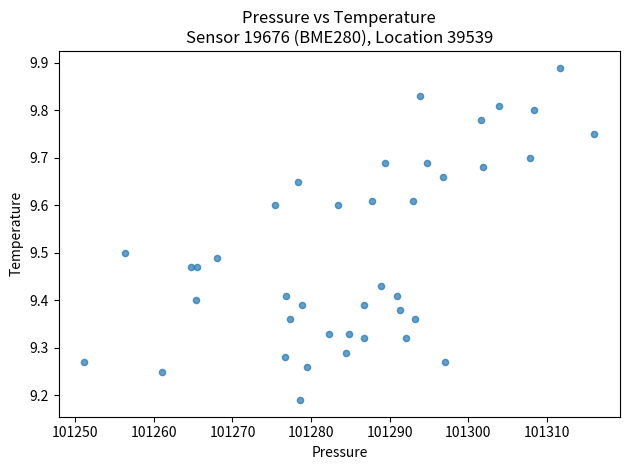

What is the range of Y values (max minus min)?

0.7